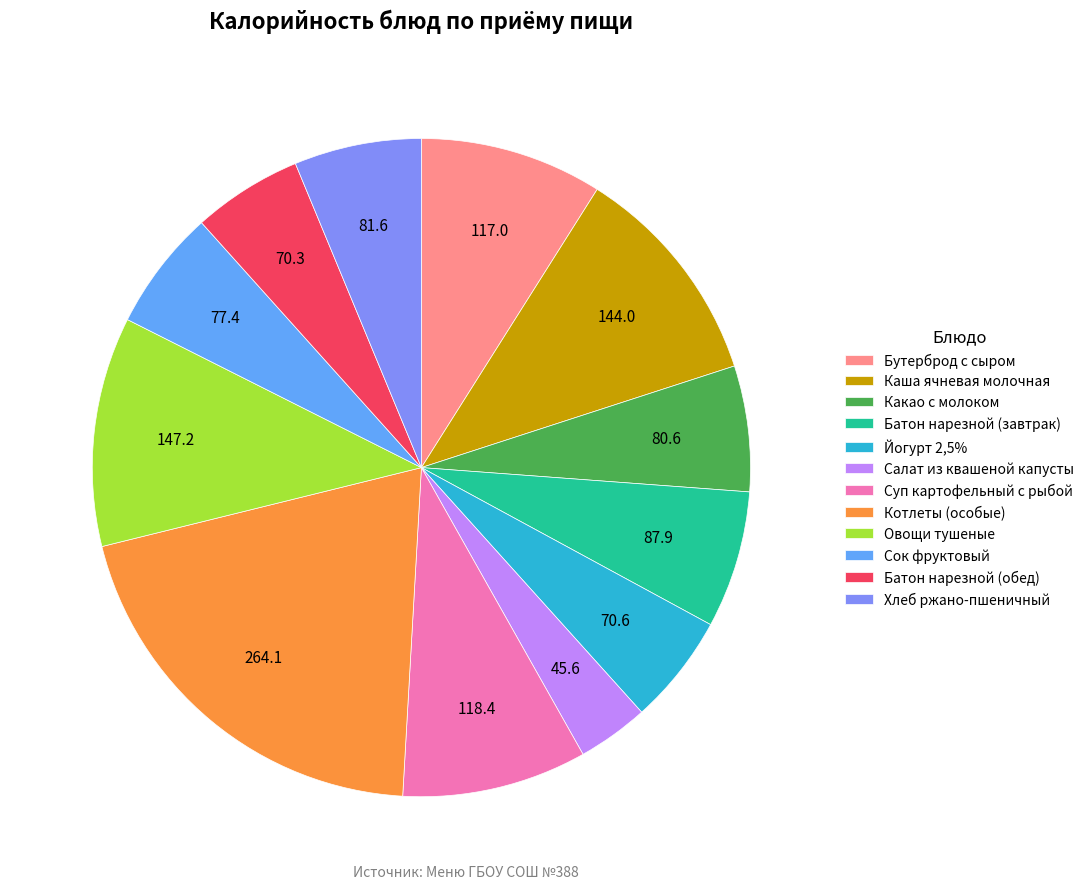

What is the ratio of the value at Салат из квашеной капусты to the value at Котлеты (особые)?

0.2